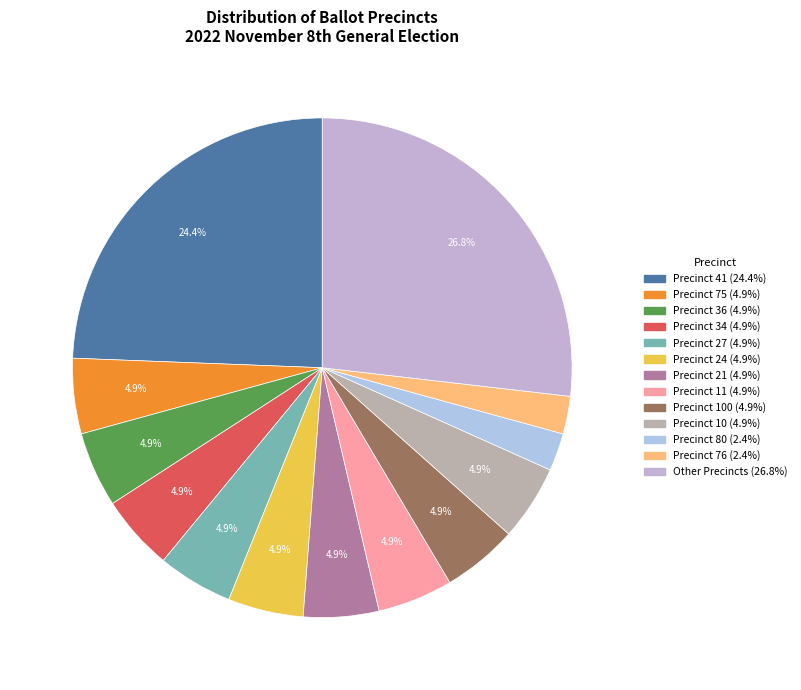

Is there a majority slice in this chart?

No